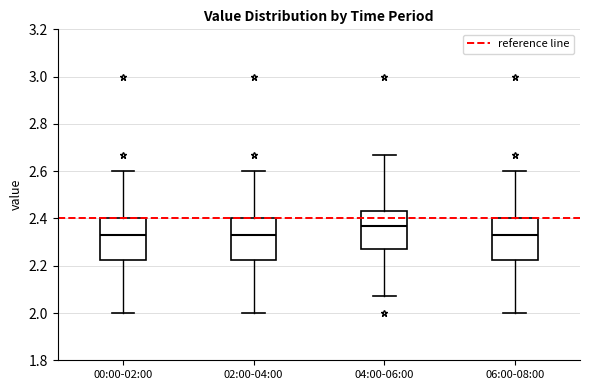

Reading left to right, transcribe this box plot: for each box, give where its median line is, the range the box spans, and where its two whiskers end, as read against the y-axis. The values are not printed on the chart, so give them approximately, as read against the axis.

00:00-02:00: median 2.34, box 2.22 to 2.40, whiskers 2.00 to 2.60
02:00-04:00: median 2.34, box 2.22 to 2.40, whiskers 2.00 to 2.60
04:00-06:00: median 2.38, box 2.28 to 2.44, whiskers 2.08 to 2.68
06:00-08:00: median 2.34, box 2.22 to 2.40, whiskers 2.00 to 2.60